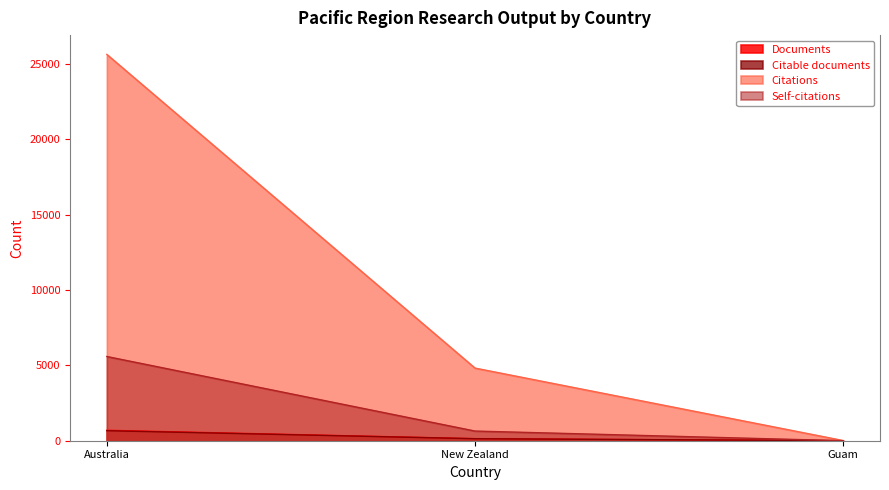

Between New Zealand and Guam, which series saw the biggest shift?

Citations